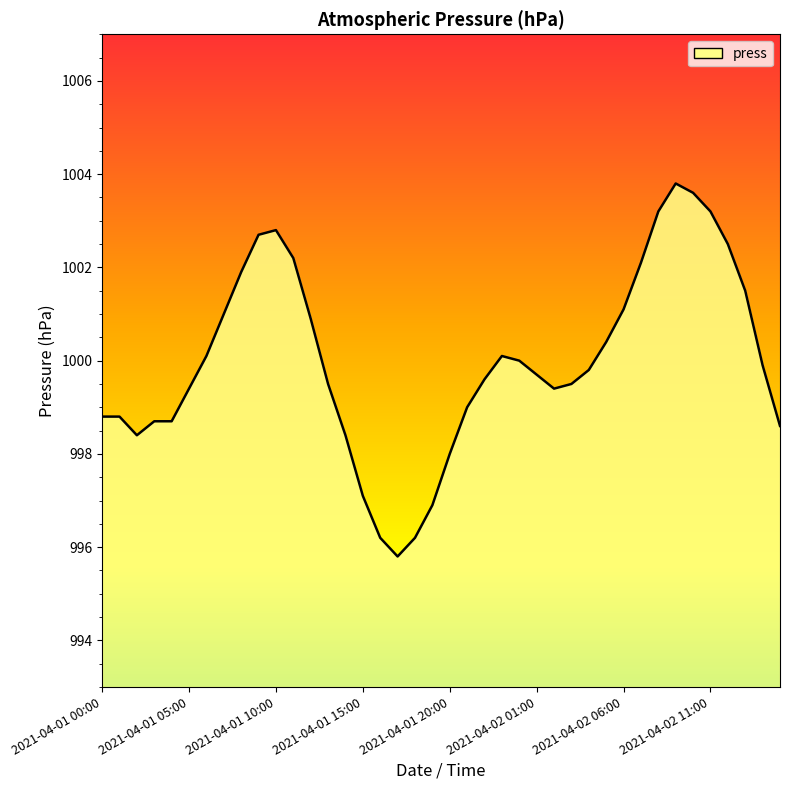

What is the maximum value shown in the chart?

1003.8